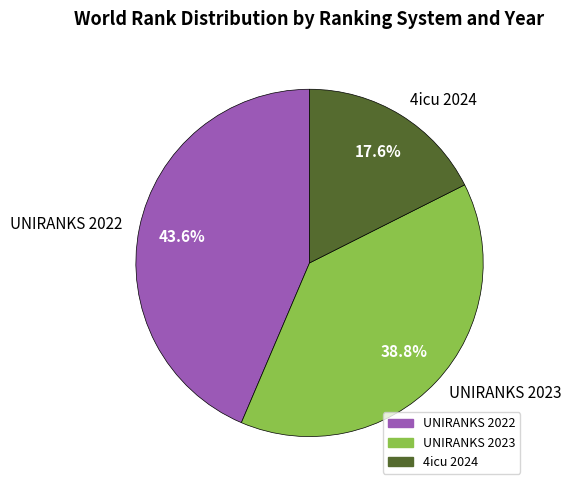

Which slice is the largest?

UNIRANKS 2022